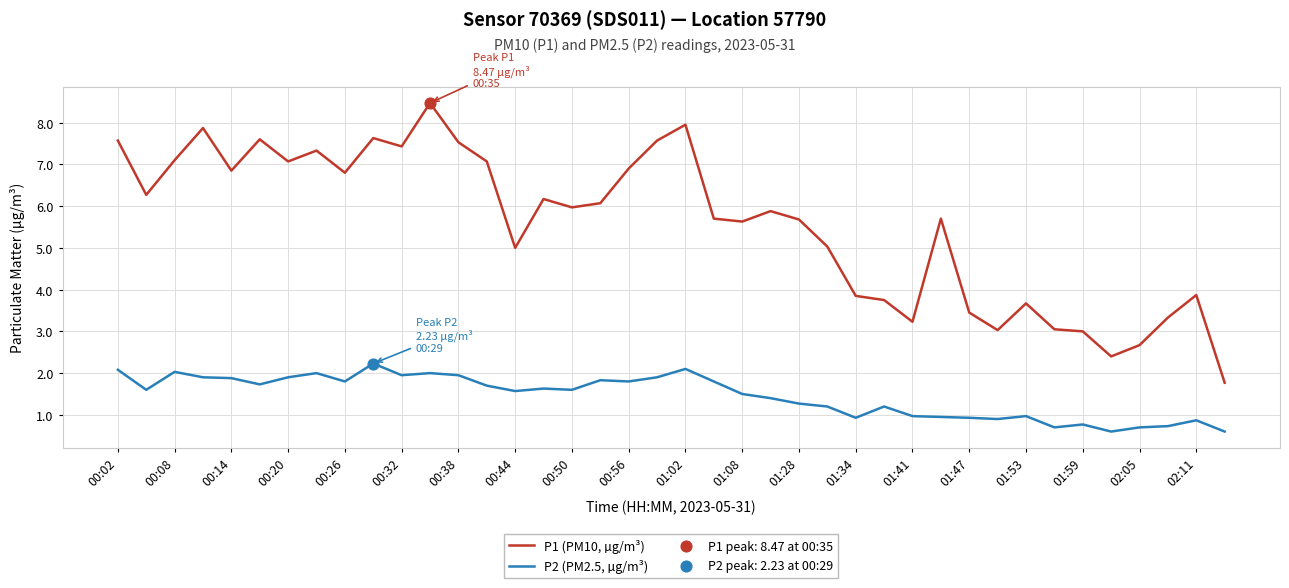

Which series has the largest total across all categories?

P1 (PM10, µg/m³)